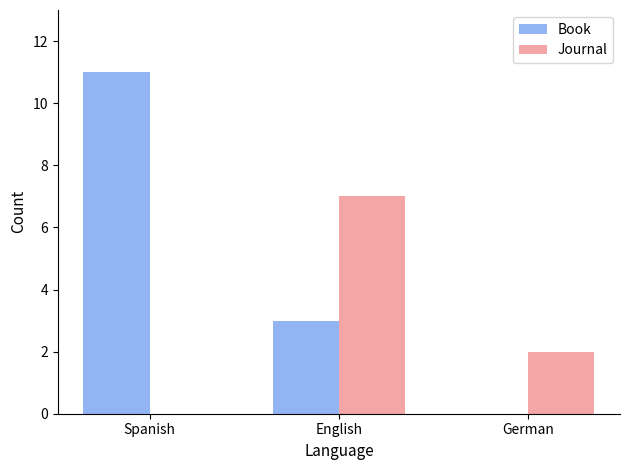

What is the spread (max minus min) of values at English?

4